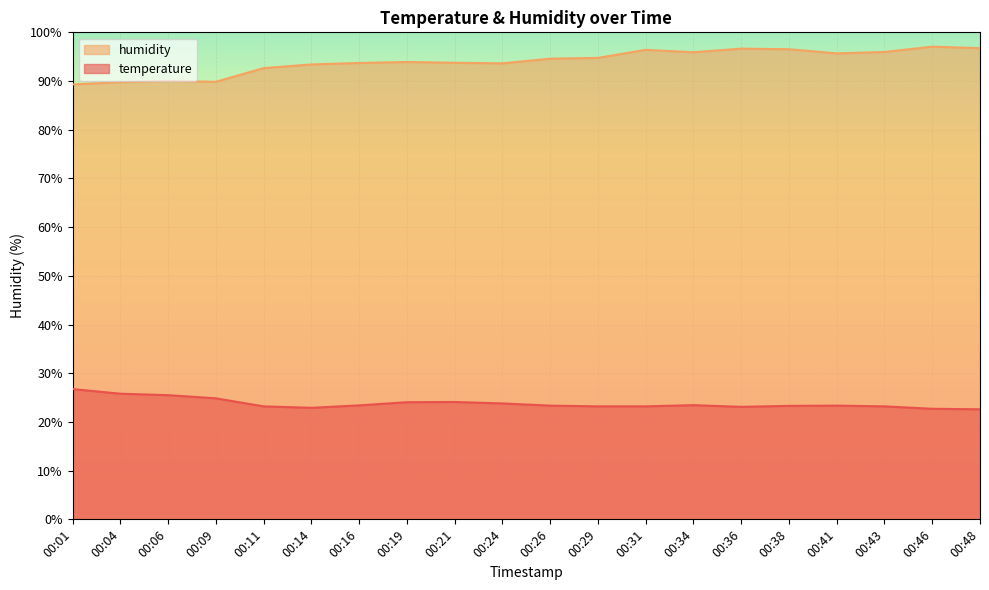

The temperature series shows 22.6 at 00:48. True or false?

True